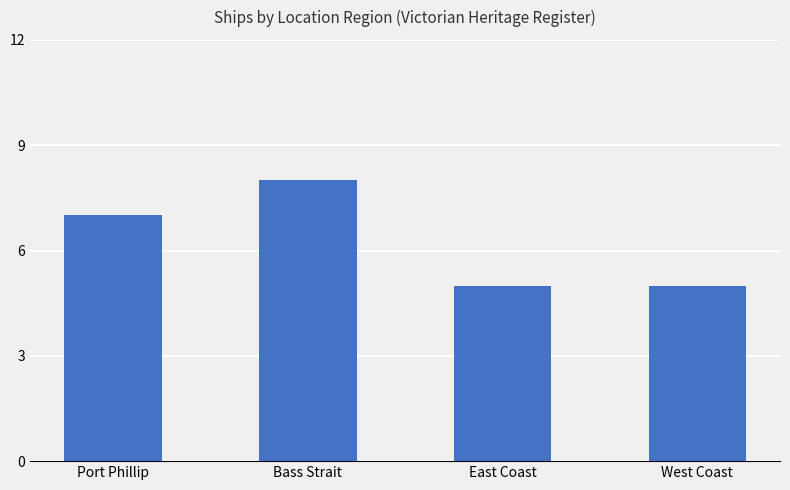

Which has a higher value, East Coast or Bass Strait?

Bass Strait